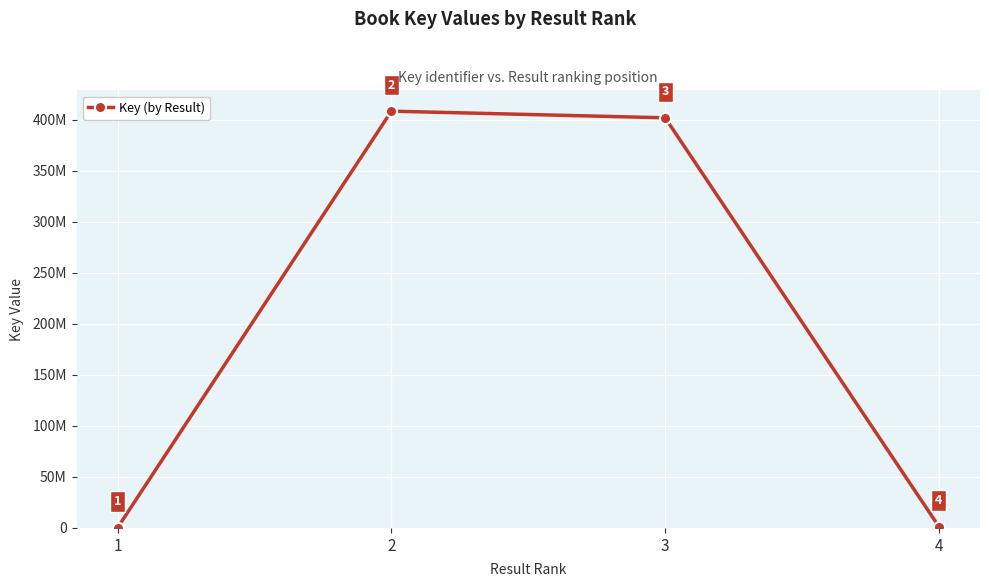

True or false: the data shows 408287826 at 2.

True